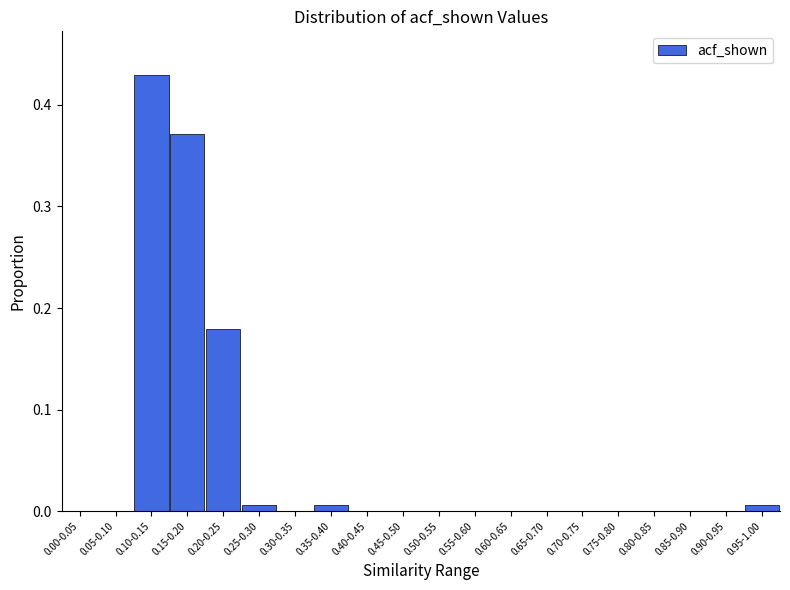

The chart shows a value of 0.0 at 0.05-0.10. True or false?

True